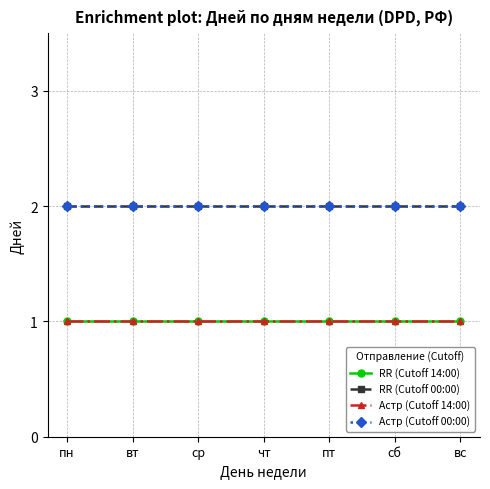

True or false: Астр (Cutoff 14:00) and RR (Cutoff 00:00) cross at least once.

False